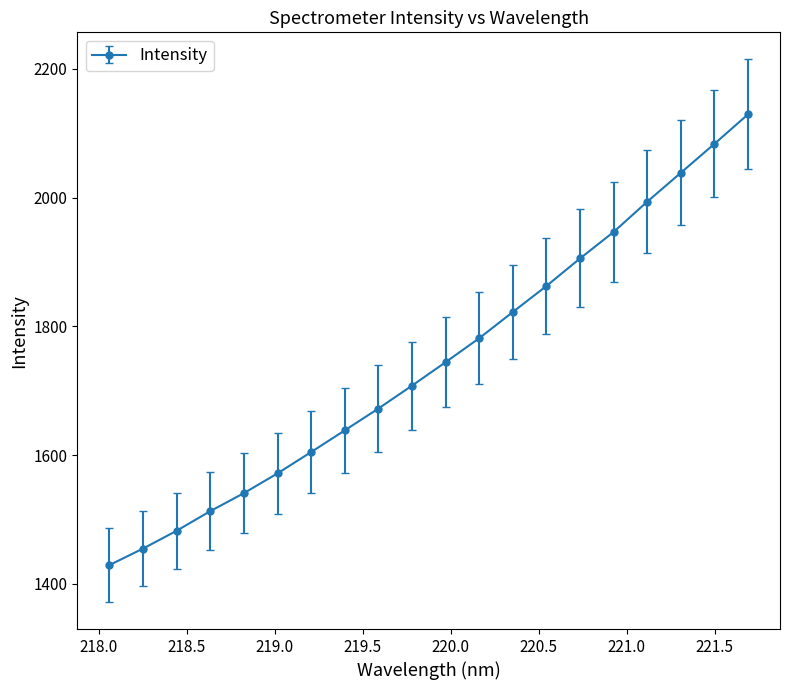

What is the value of the 16th point from the left?

1946.7